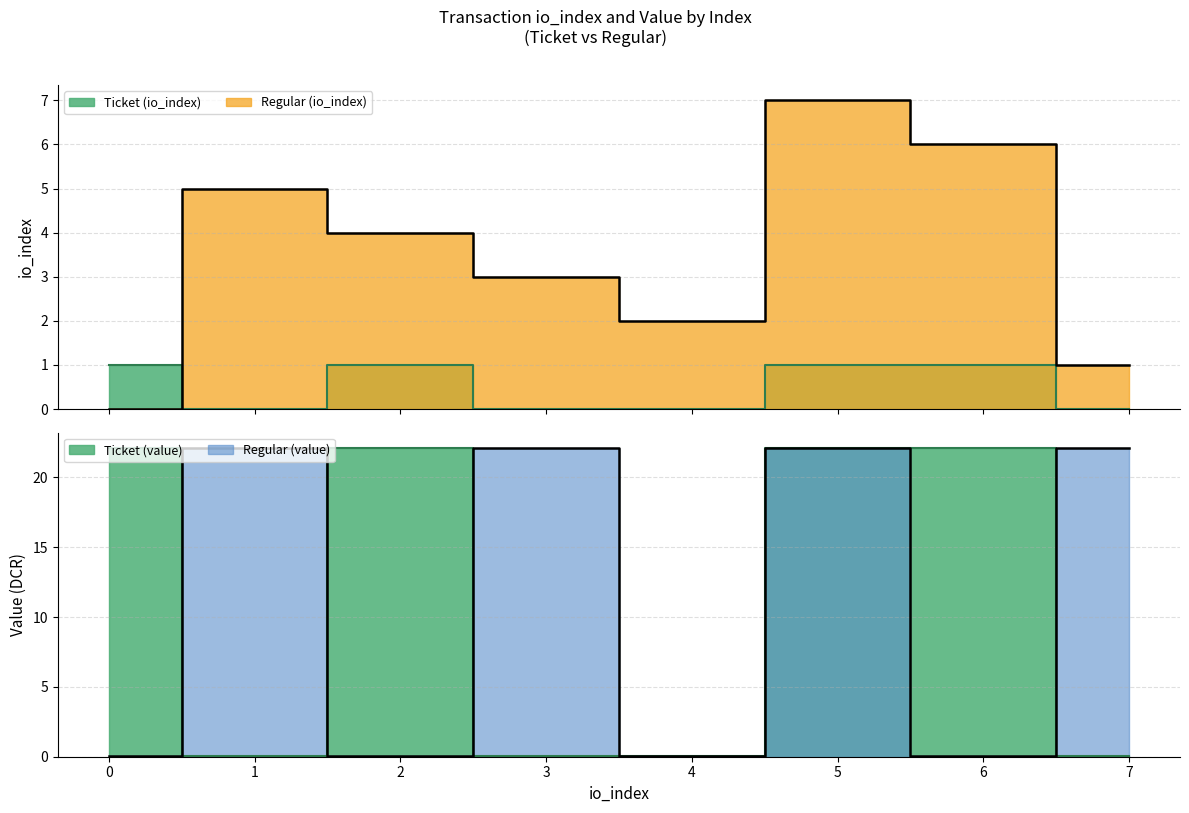

What is the average value of the Ticket (value) series?

0.5